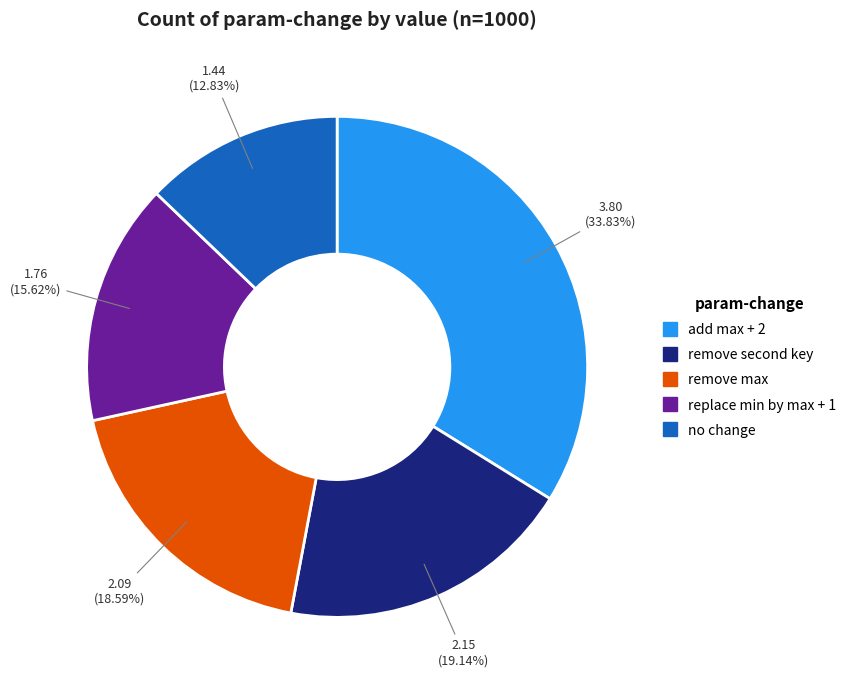

Count the number of slices in the pie.

5